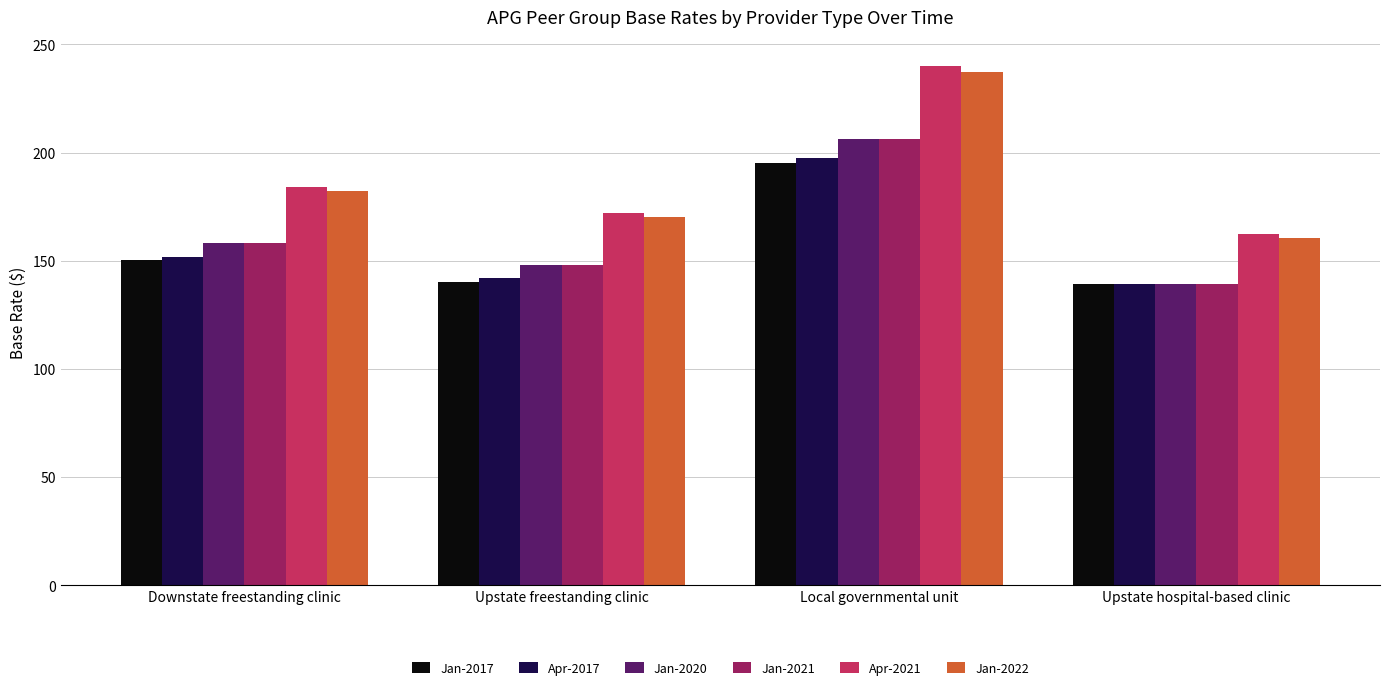

Which series has the widest spread of values?

Apr-2021